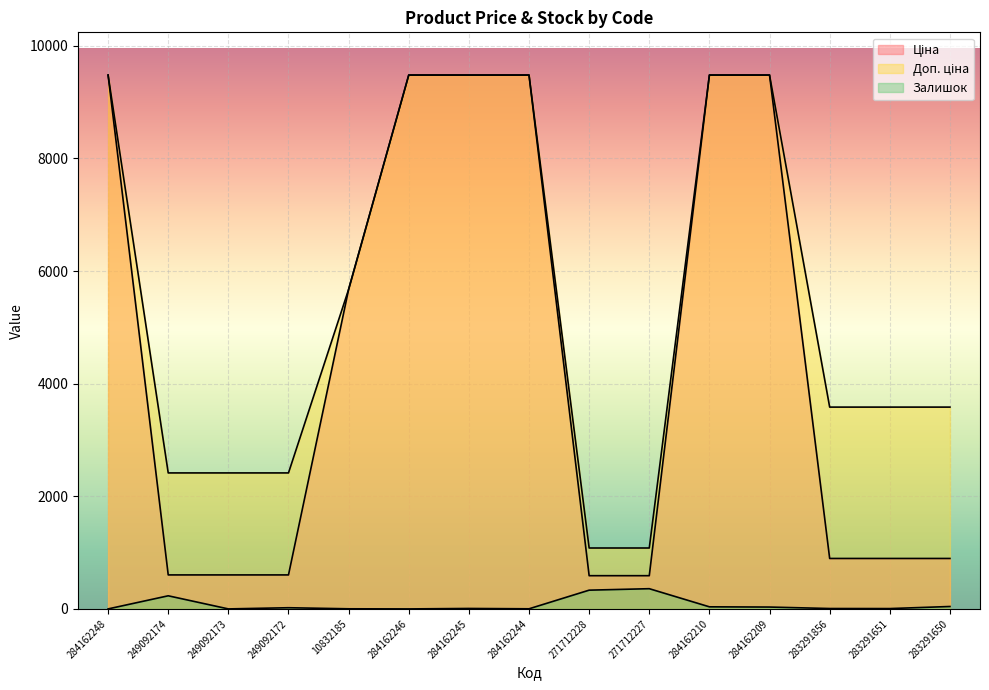

True or false: Ціна and Доп. ціна intersect in this chart.

False